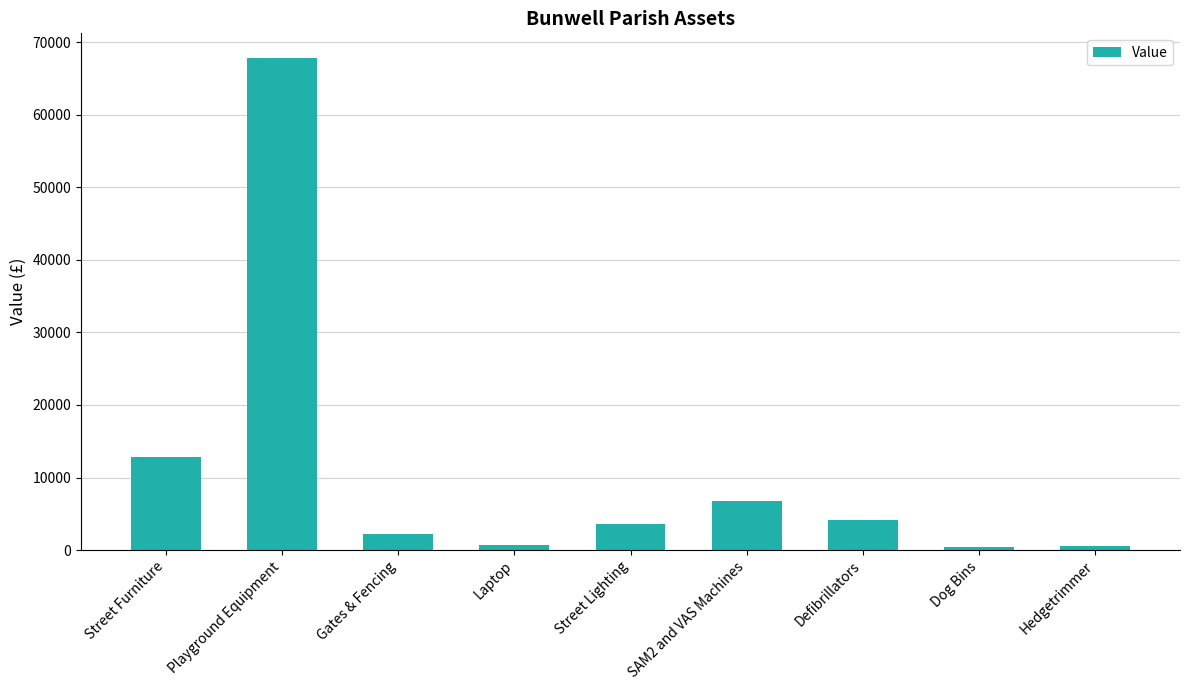

Where is the data nearest to the value 34098?

Street Furniture